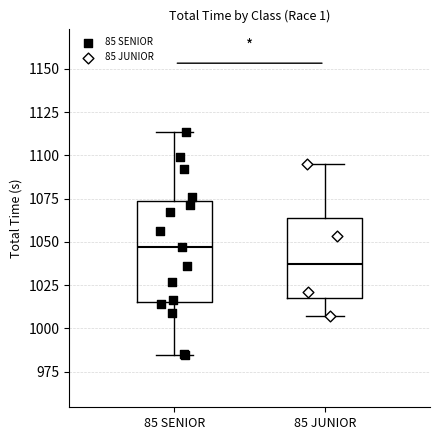

Reading left to right, transcribe this box plot: for each box, give where its median line is, the range the box spans, and where its two whiskers end, as read against the y-axis. The values are not printed on the chart, so give them approximately, as read against the axis.

85 SENIOR: median 1045, box 1015 to 1075, whiskers 985 to 1115
85 JUNIOR: median 1035, box 1015 to 1065, whiskers 1005 to 1095